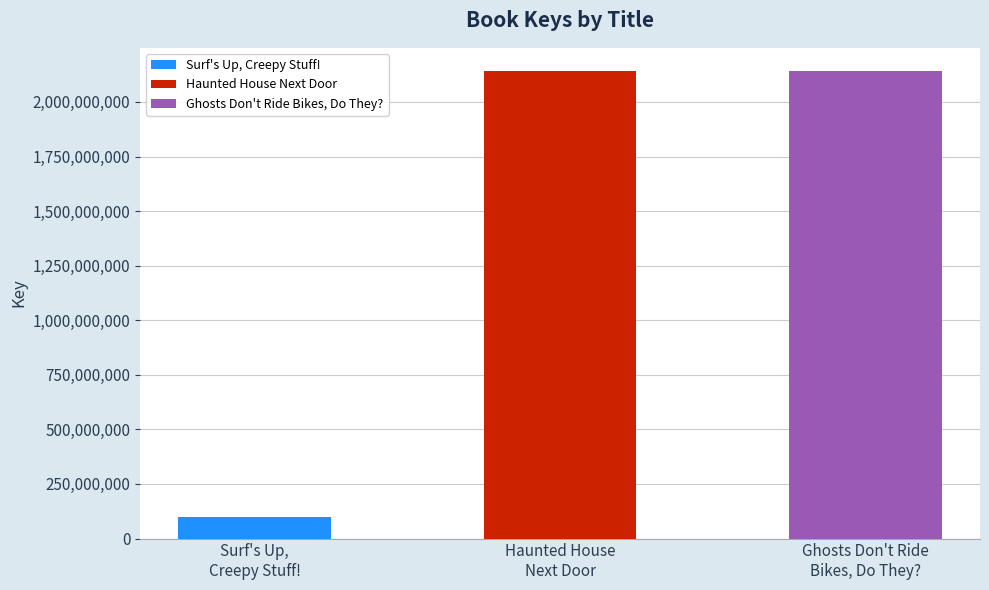

True or false: the data shows 2140792341 at Haunted House
Next Door.

True